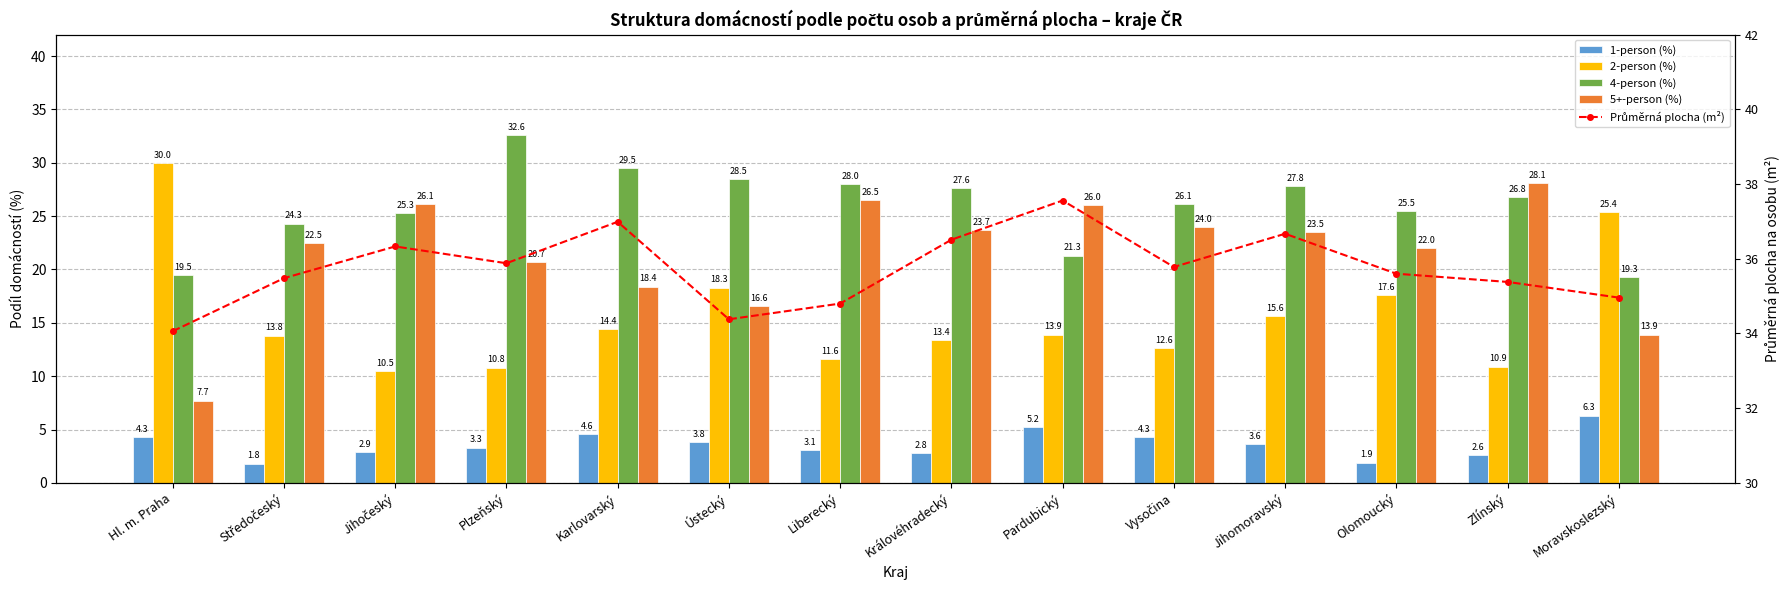

Does the chart contain stacked bars?

No